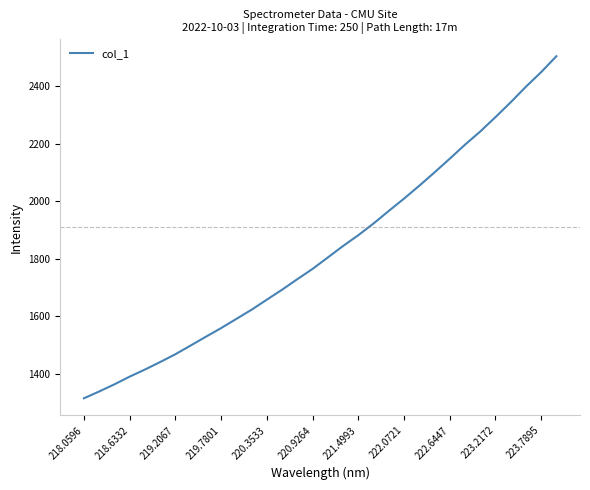

True or false: the data has more than 2 interior local peaks.

False